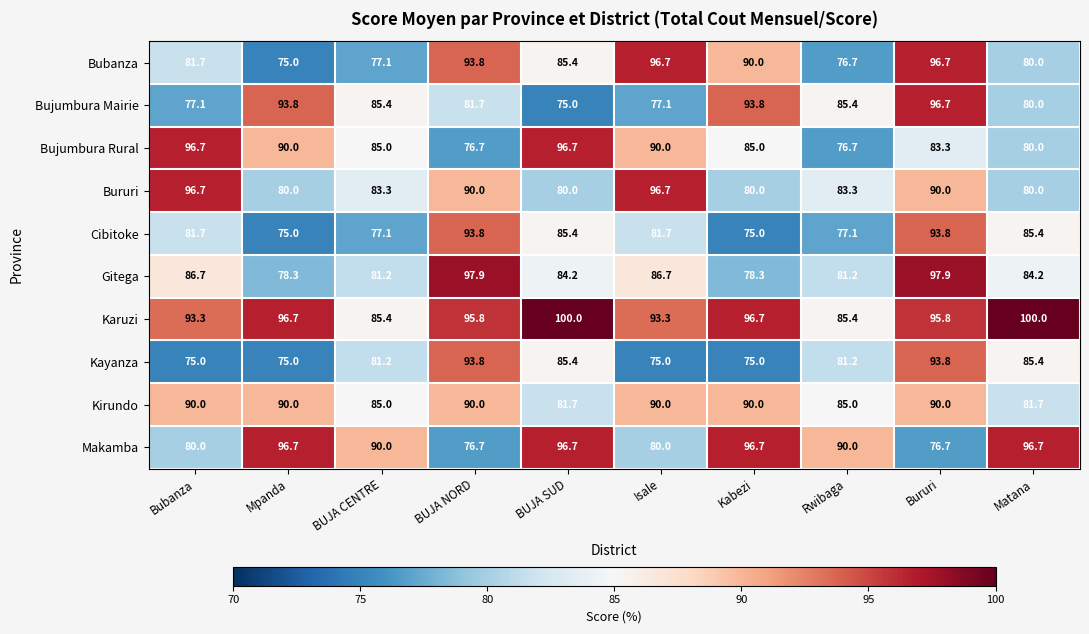

What is the minimum value shown in the chart?

75.0